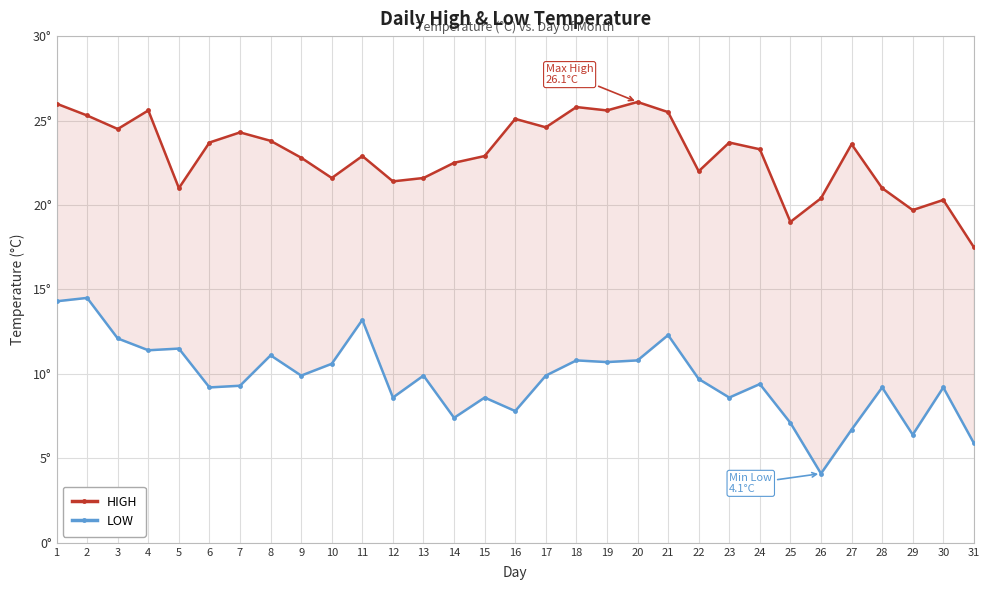

How many series are shown in this chart?

2